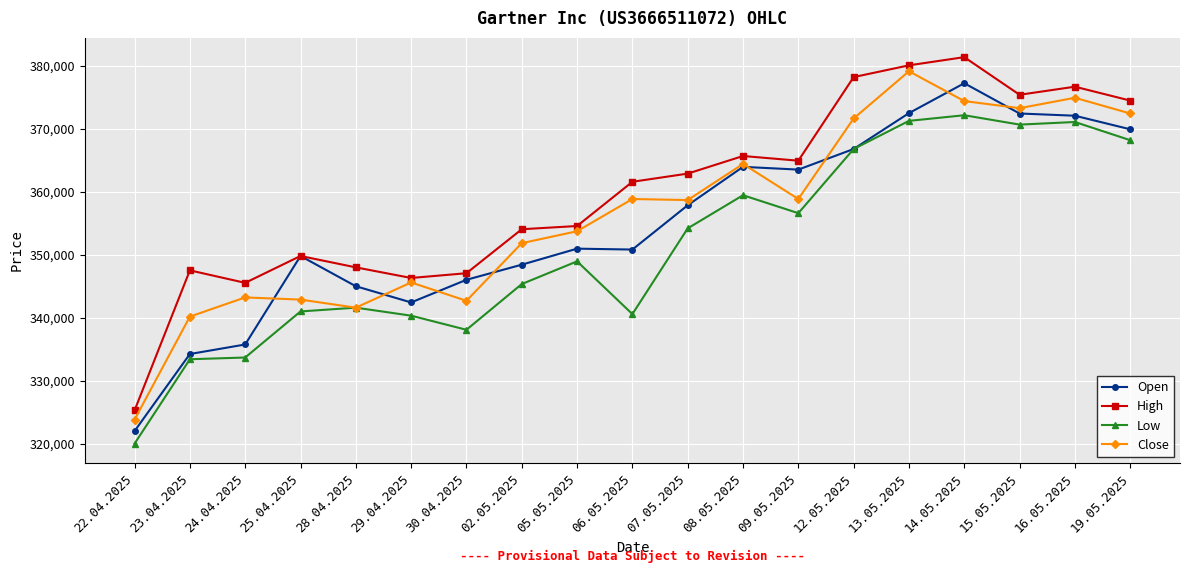

What is the label of the 13th point from the right?

30.04.2025